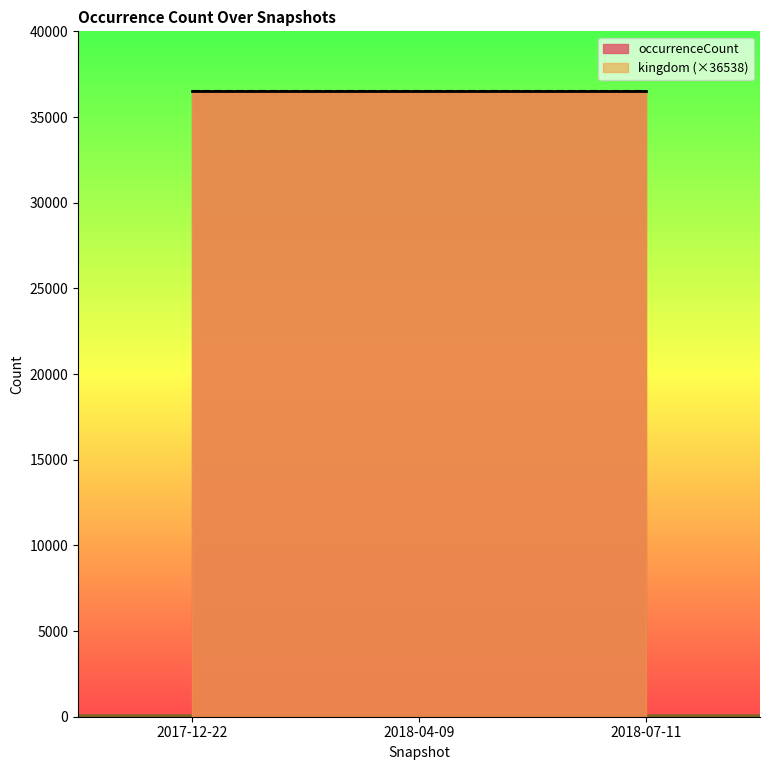

Which category has the highest value in the occurrenceCount series?

2017-12-22